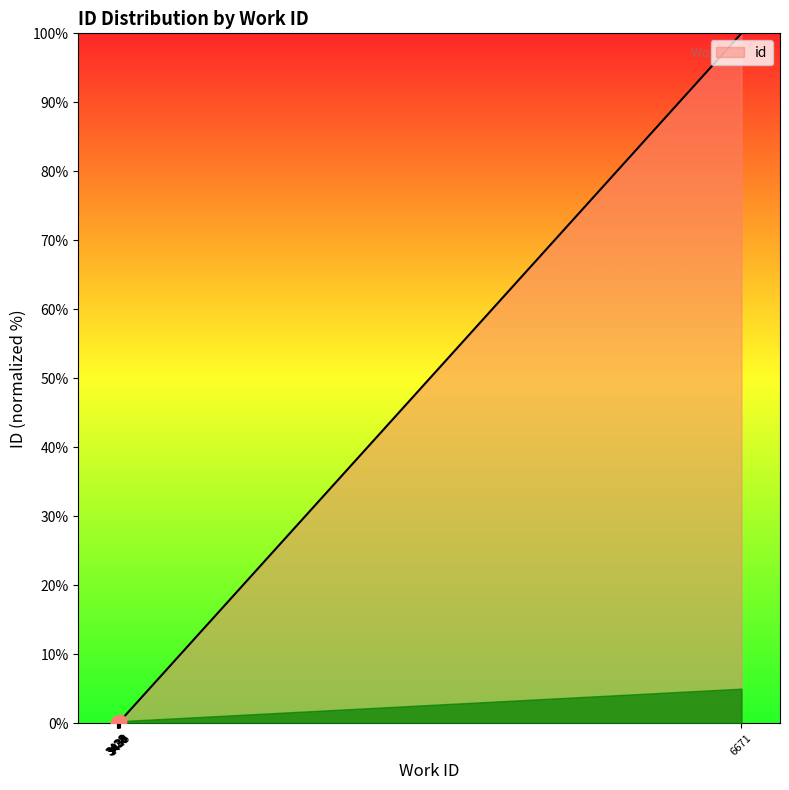

What is the change in value from 3428 to 3445?

+0.3